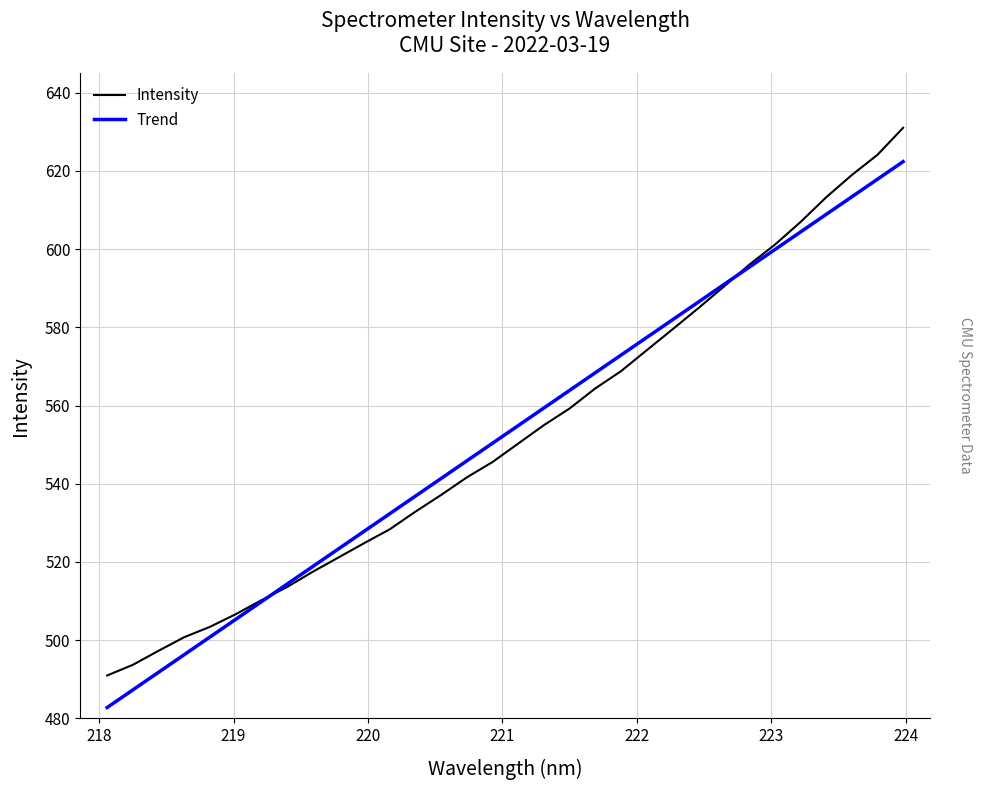

Reading right to left, what are all the values shown in this chart?

Intensity: 631.0	624.1	619.0	613.3	606.9	601.1	596.0	590.3	584.8	579.4	574.1	568.8	564.4	559.2	555.0	550.3	545.5	541.6	537.1	532.9	528.3	524.8	521.1	517.5	513.6	510.2	506.6	503.4	500.7	497.3	493.7	490.9
Trend: 622.4	617.9	613.4	608.9	604.4	599.9	595.4	590.9	586.4	581.9	577.4	572.9	568.4	563.9	559.4	554.9	550.4	545.8	541.3	536.8	532.3	527.8	523.3	518.8	514.3	509.8	505.3	500.8	496.3	491.8	487.2	482.7